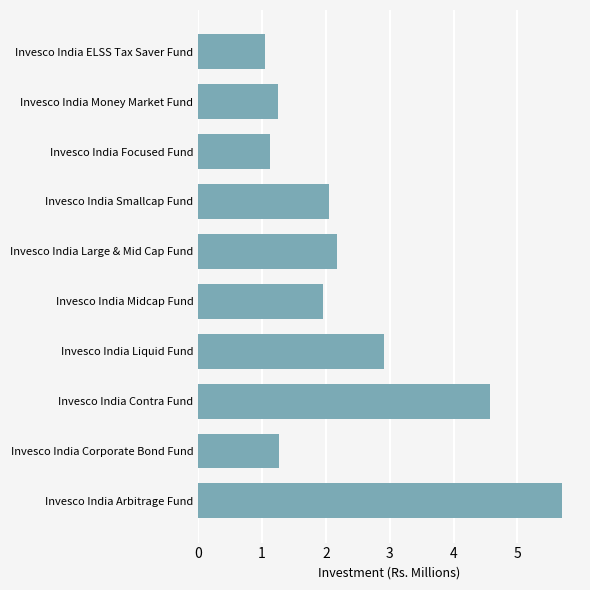

How many data points are above 2?

5